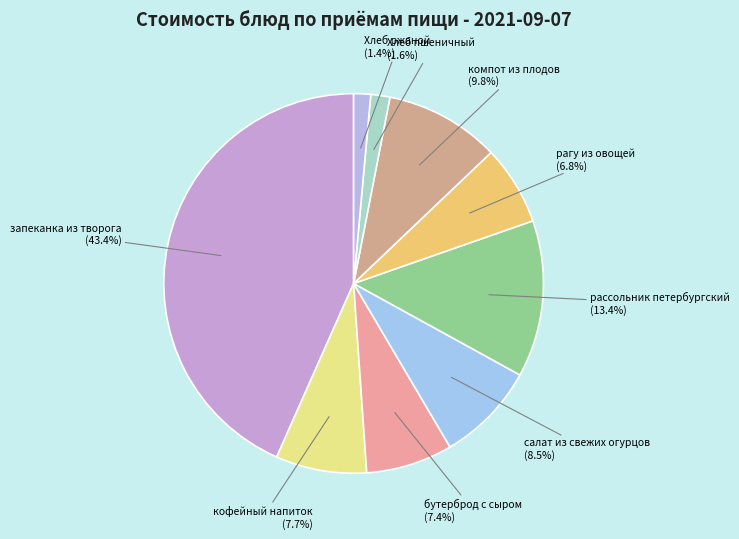

To the nearest percent, what percentage of the pie is Хлеб пшеничный?

2%